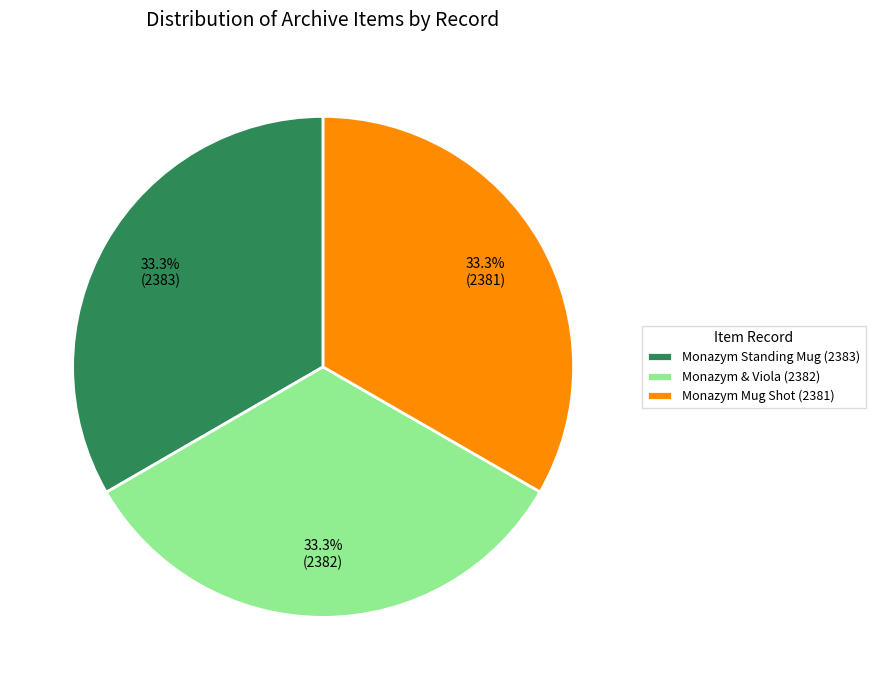

Is there any slice that represents more than half of the pie?

No